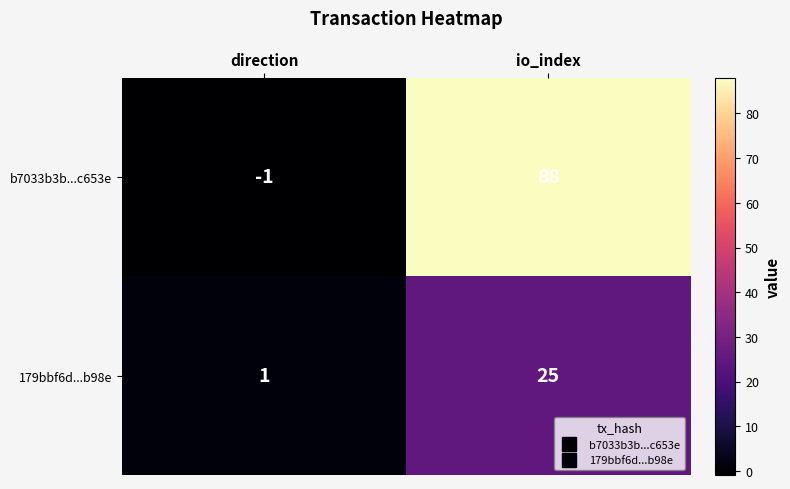

The value of b7033b3b...c653e at io_index is 88. True or false?

True